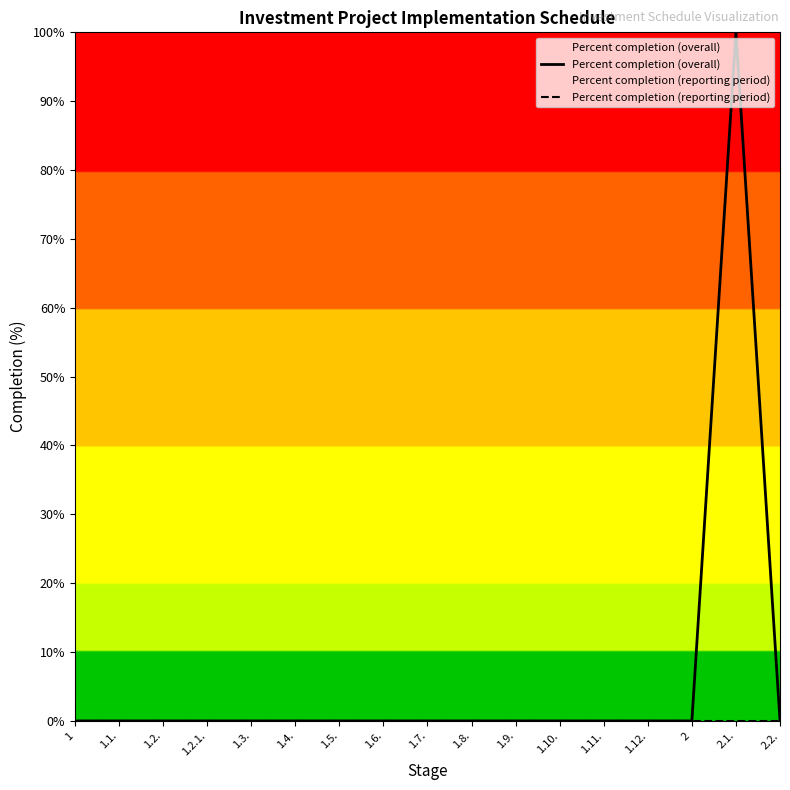

Reading right to left, transcribe all the data shown in this chart.

Percent completion (overall): 2.2.=0	2.1.=100	2=0	1.12.=0	1.11.=0	1.10.=0	1.9.=0	1.8.=0	1.7.=0	1.6.=0	1.5.=0	1.4.=0	1.3.=0	1.2.1.=0	1.2.=0	1.1.=0	1=0
Percent completion (reporting period): 2.2.=0	2.1.=0	2=0	1.12.=0	1.11.=0	1.10.=0	1.9.=0	1.8.=0	1.7.=0	1.6.=0	1.5.=0	1.4.=0	1.3.=0	1.2.1.=0	1.2.=0	1.1.=0	1=0